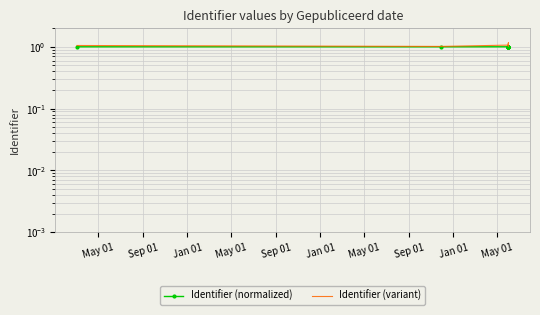

At which category is the sum across all series the highest?

May 01